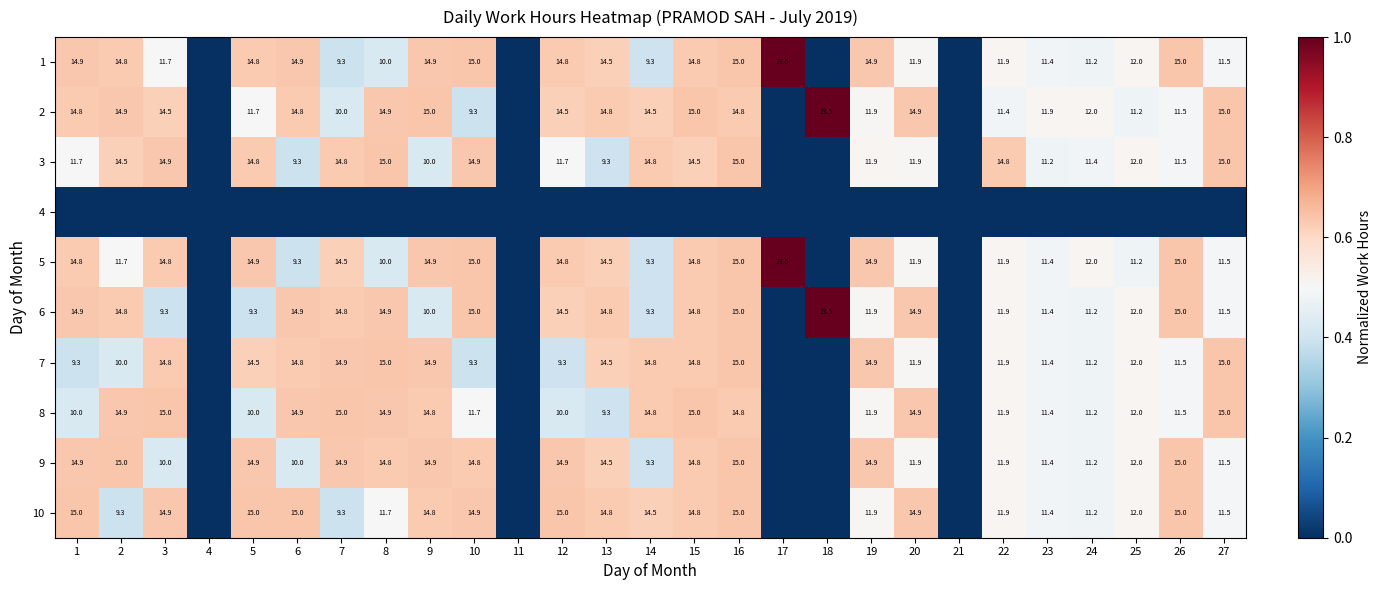

True or false: 7 has a value of 3.8 at 7.

False